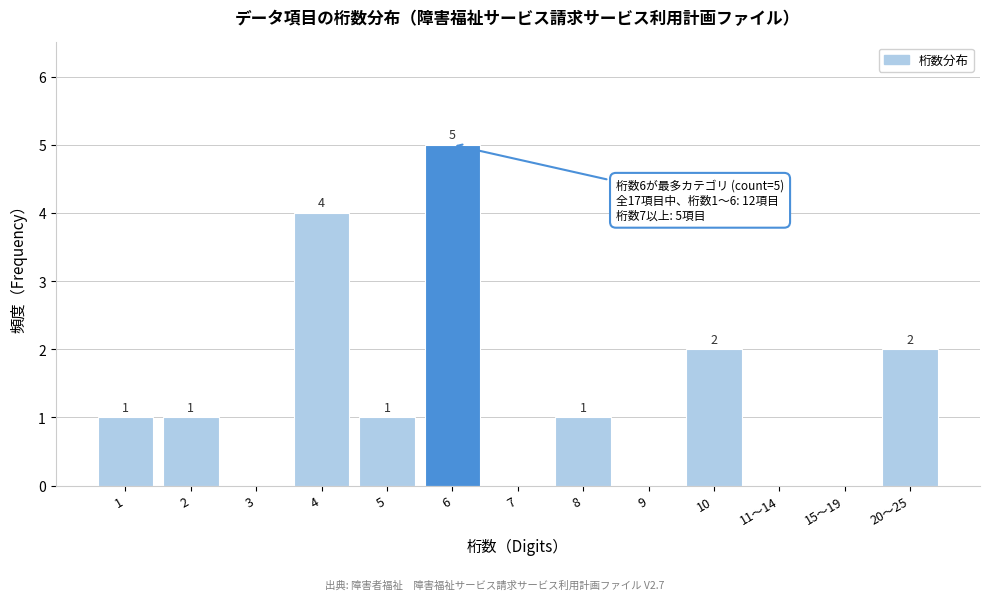

Reading left to right, extract all data points from this chart.

1=1	2=1	3=0	4=4	5=1	6=5	7=0	8=1	9=0	10=2	11〜14=0	15〜19=0	20〜25=2